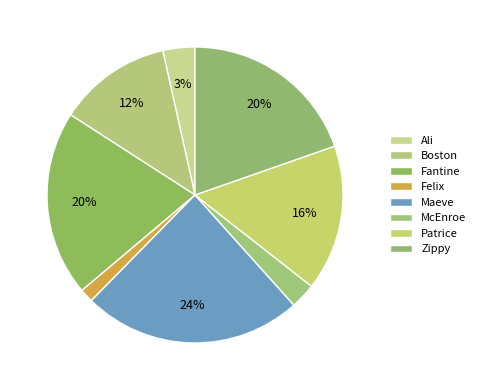

To the nearest percent, what is the difference between the Zippy and McEnroe slice percentages?

17%